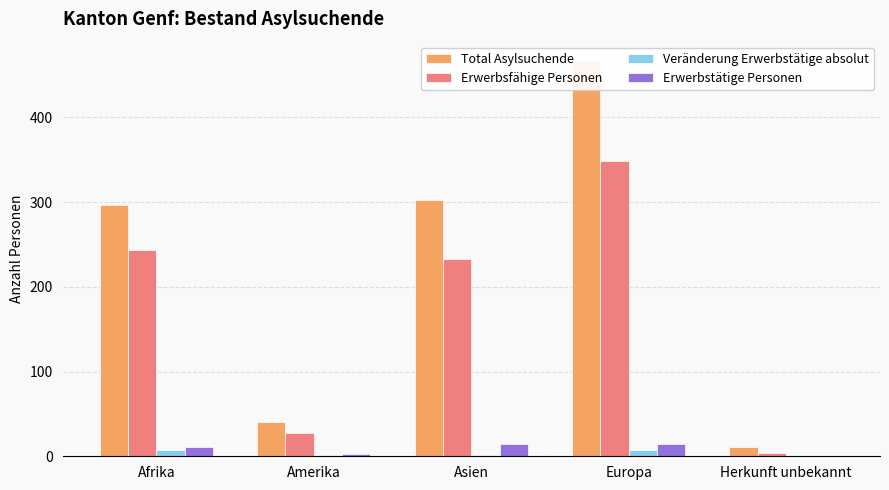

Which category has the lowest value in the Total Asylsuchende series?

Herkunft unbekannt